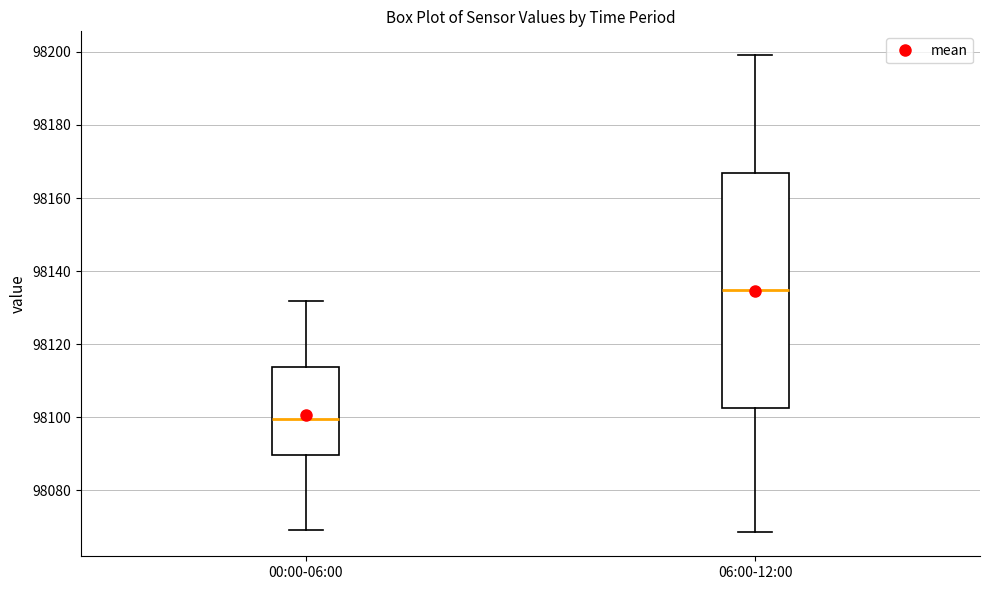

Reading left to right, transcribe this box plot: for each box, give where its median line is, the range the box spans, and where its two whiskers end, as read against the y-axis. The values are not printed on the chart, so give them approximately, as read against the axis.

00:00-06:00: median 98100, box 98090 to 98114, whiskers 98070 to 98132
06:00-12:00: median 98134, box 98102 to 98166, whiskers 98068 to 98200